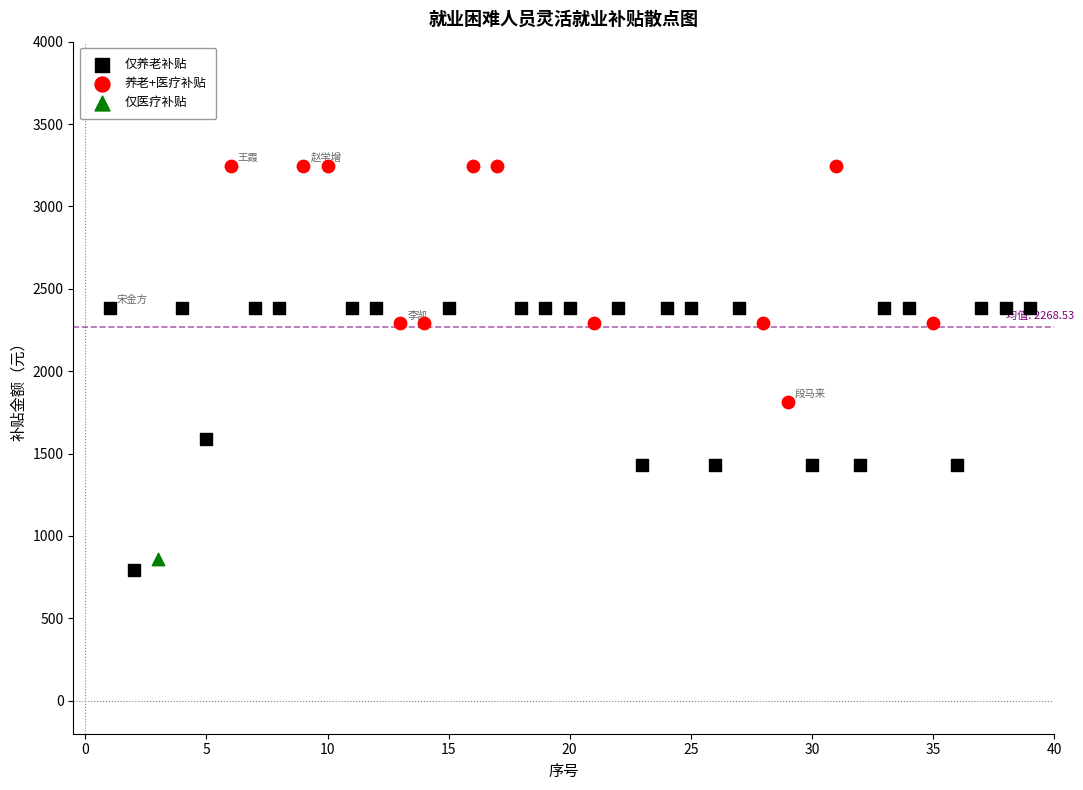

What are all the series names shown in the legend?

仅养老补贴, 养老+医疗补贴, 仅医疗补贴